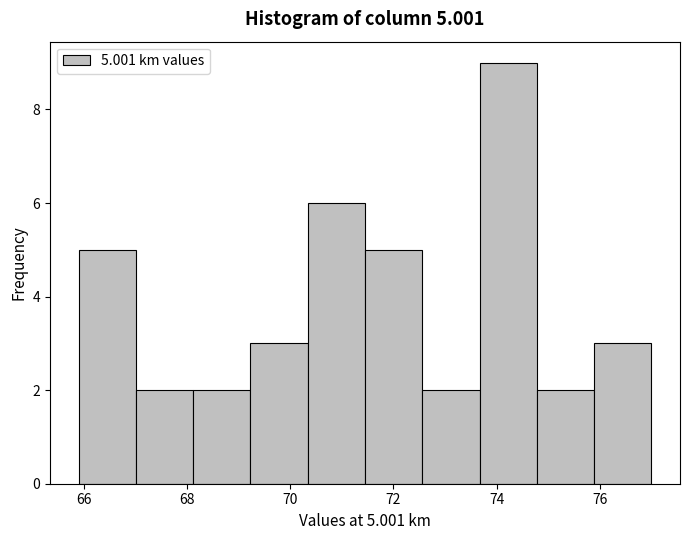

Which range on the x-axis has the tallest bar?

73.6 to 74.8